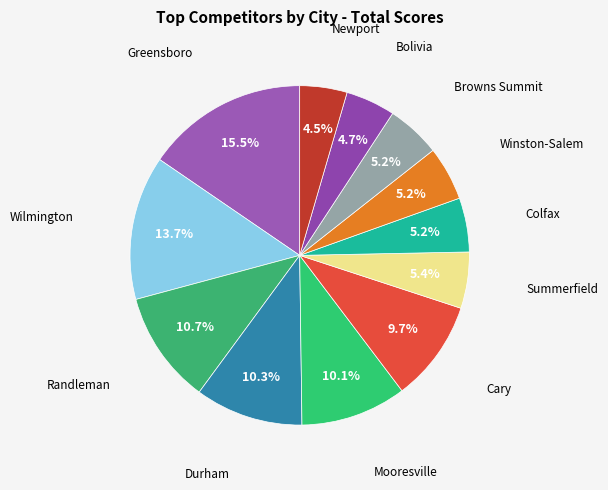

How many segments does this pie chart have?

12